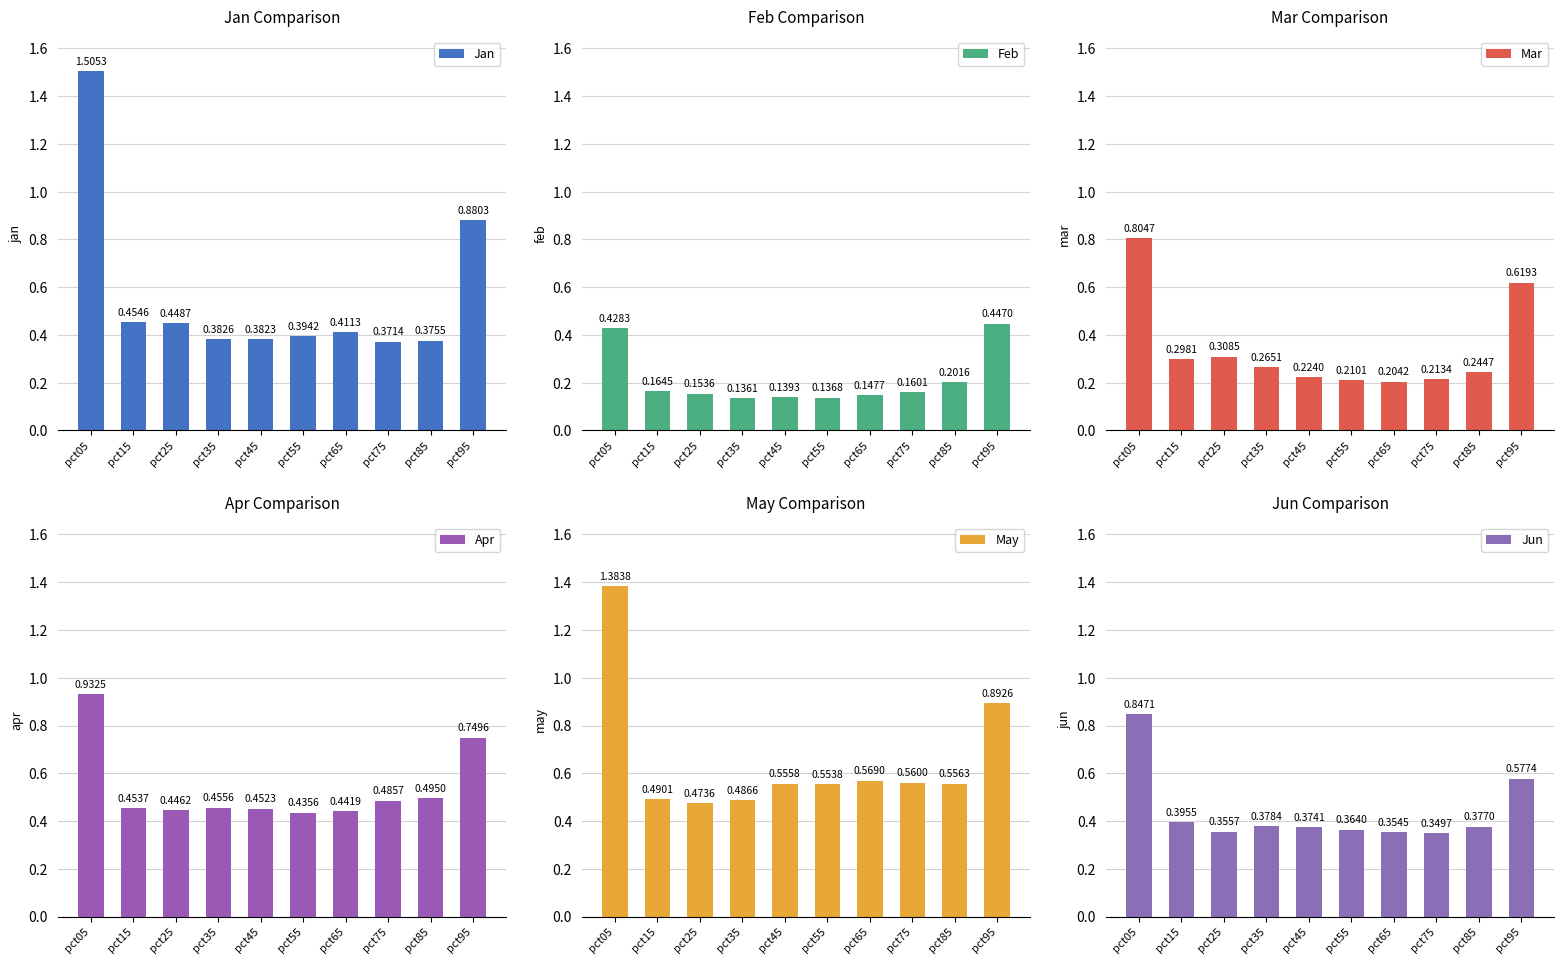

Rank the categories by Feb value from highest to lowest.

pct95, pct05, pct85, pct15, pct75, pct25, pct65, pct45, pct55, pct35